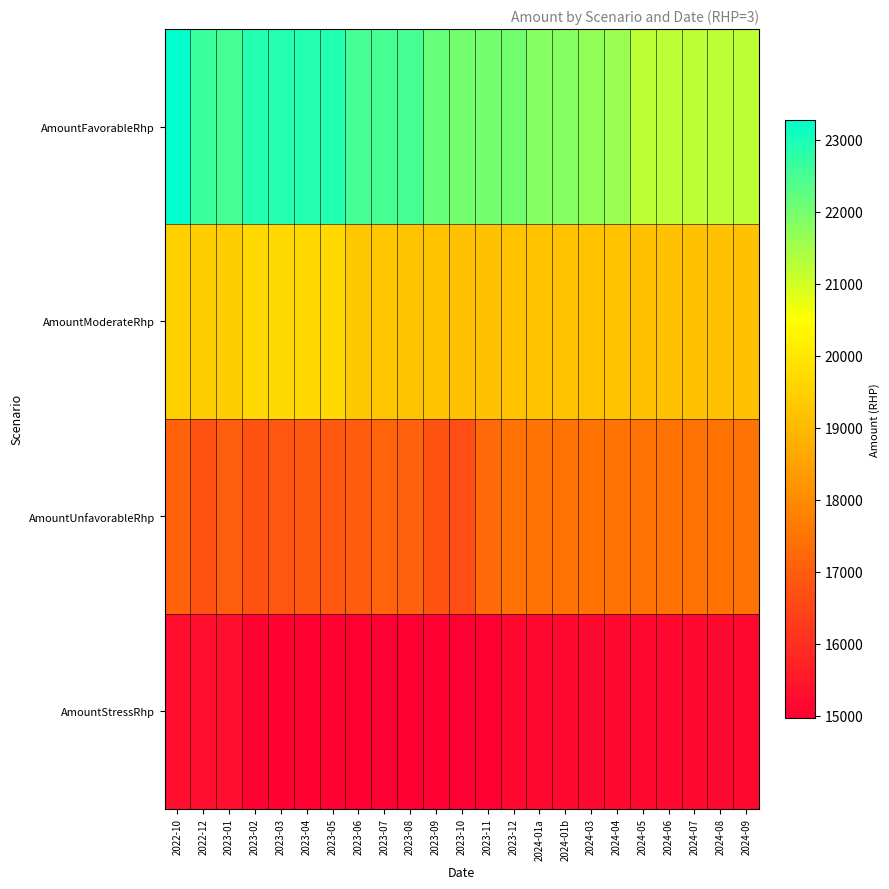

Reading left to right, list all the values displayed in this chart.

AmountFavorableRhp: 2022-10=23276.2	2022-12=22640.0	2023-01=22520.0	2023-02=22900.0	2023-03=22900.0	2023-04=22900.0	2023-05=22900.0	2023-06=22510.0	2023-07=22510.0	2023-08=22510.0	2023-09=22150.0	2023-10=22020.0	2023-11=22020.0	2023-12=22030.0	2024-01a=21800.0	2024-01b=21800.0	2024-03=21700.0	2024-04=21600.0	2024-05=21220.0	2024-06=21220.0	2024-07=21220.0	2024-08=21220.0	2024-09=21220.0
AmountModerateRhp: 2022-10=19486.5	2022-12=19450.0	2023-01=19430.0	2023-02=19720.0	2023-03=19720.0	2023-04=19700.0	2023-05=19700.0	2023-06=19310.0	2023-07=19310.0	2023-08=19250.0	2023-09=19210.0	2023-10=19200.0	2023-11=19190.0	2023-12=19210.0	2024-01a=19210.0	2024-01b=19210.0	2024-03=19210.0	2024-04=19210.0	2024-05=19200.0	2024-06=19200.0	2024-07=19200.0	2024-08=19160.0	2024-09=19160.0
AmountUnfavorableRhp: 2022-10=17118.6	2022-12=16750.0	2023-01=17030.0	2023-02=16750.0	2023-03=16860.0	2023-04=16900.0	2023-05=16900.0	2023-06=17000.0	2023-07=17160.0	2023-08=17090.0	2023-09=16790.0	2023-10=16670.0	2023-11=17280.0	2023-12=17470.0	2024-01a=17470.0	2024-01b=17470.0	2024-03=17470.0	2024-04=17470.0	2024-05=17470.0	2024-06=17470.0	2024-07=17470.0	2024-08=17470.0	2024-09=17470.0
AmountStressRhp: 2022-10=15304.5	2022-12=15310.0	2023-01=15310.0	2023-02=15050.0	2023-03=15050.0	2023-04=15050.0	2023-05=15050.0	2023-06=14990.0	2023-07=14970.0	2023-08=14970.0	2023-09=14970.0	2023-10=14970.0	2023-11=14970.0	2023-12=15160.0	2024-01a=15160.0	2024-01b=15160.0	2024-03=15160.0	2024-04=15160.0	2024-05=15160.0	2024-06=15160.0	2024-07=15160.0	2024-08=15160.0	2024-09=15160.0